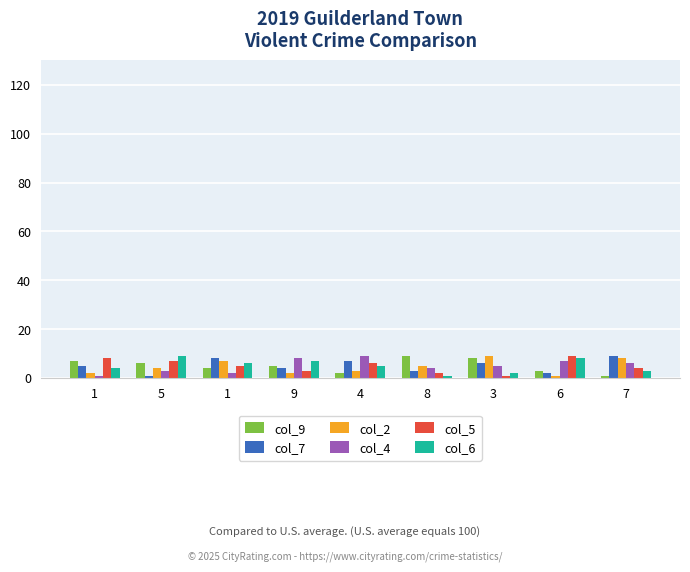

How many values in the col_2 series are below 4?

4